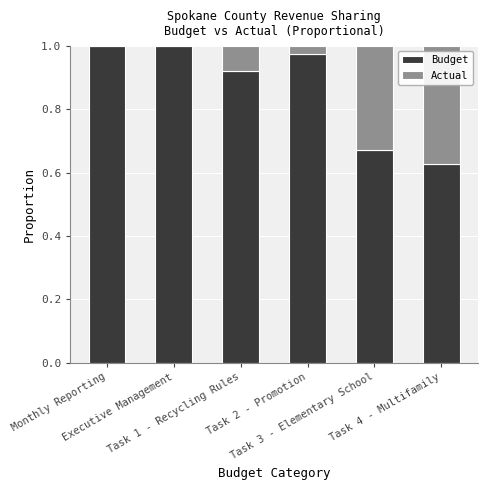

What is the sum of all Budget values?

5.2